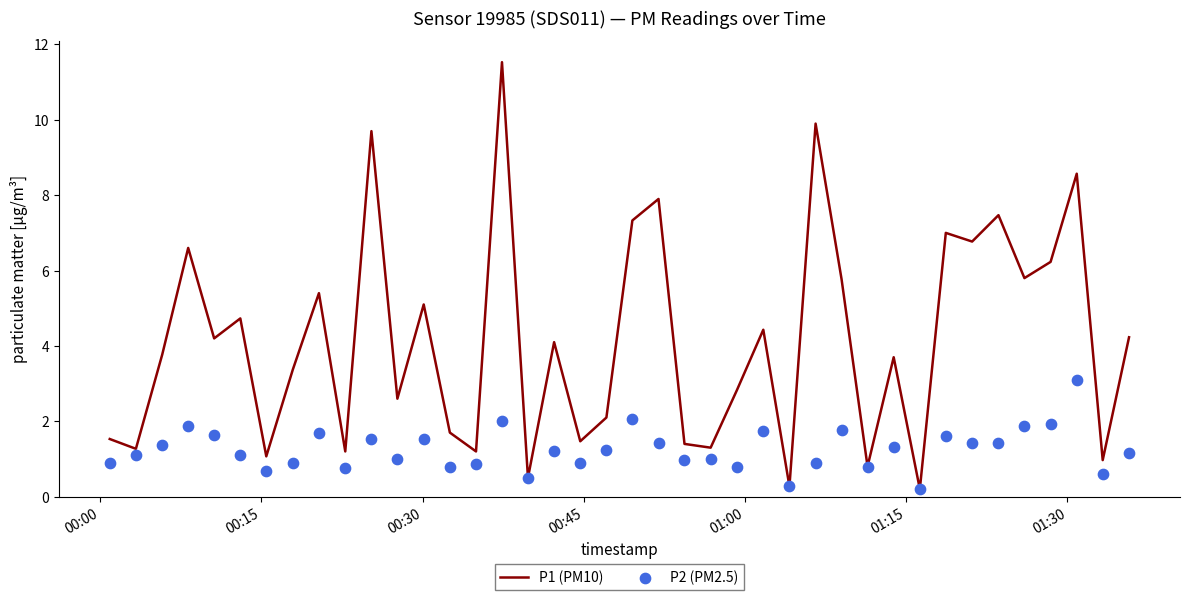

What are all the series names shown in the legend?

P1 (PM10), P2 (PM2.5)